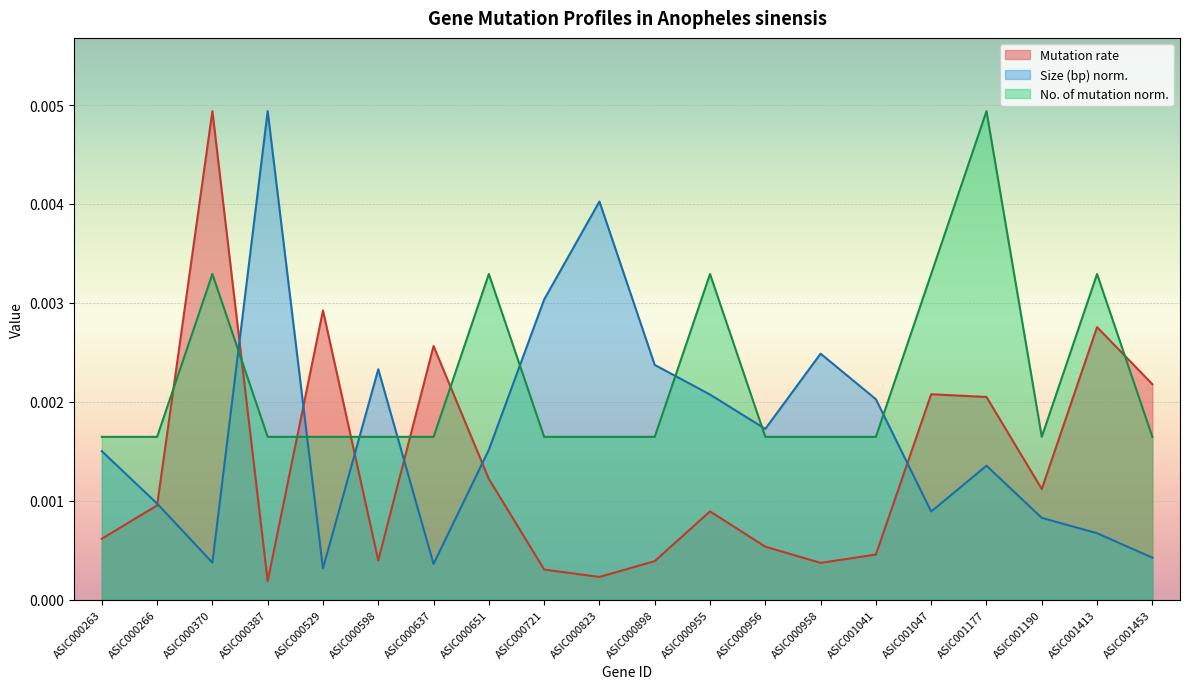

How many categories are shown in the chart?

20